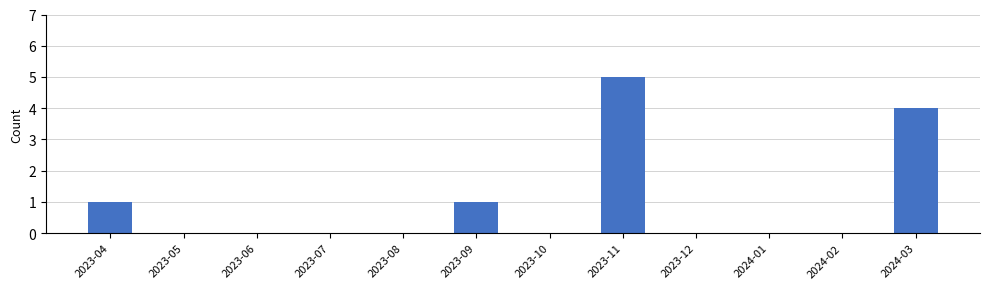

Are the bars grouped side by side (vs. stacked)?

No